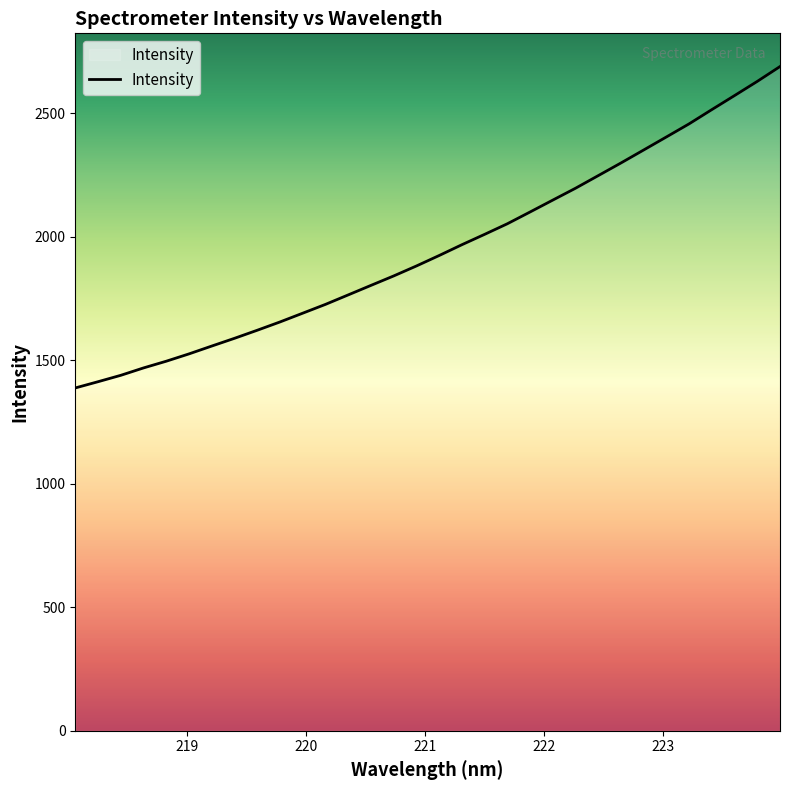

What is the greatest value displayed?

2688.5